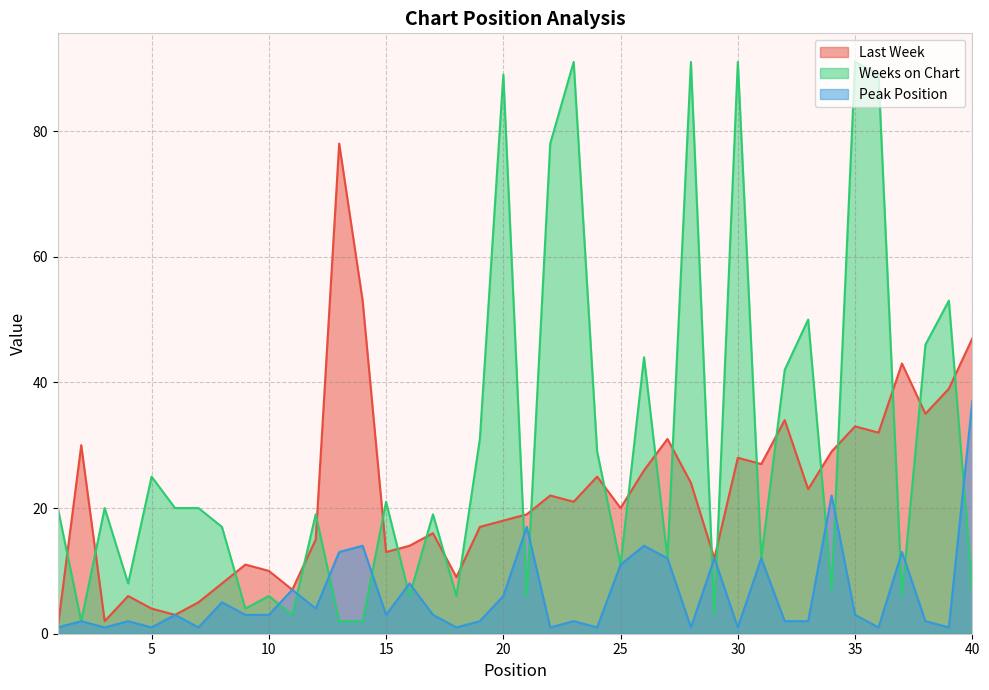

True or false: Last Week has more than 0 points higher than both neighbors.

True